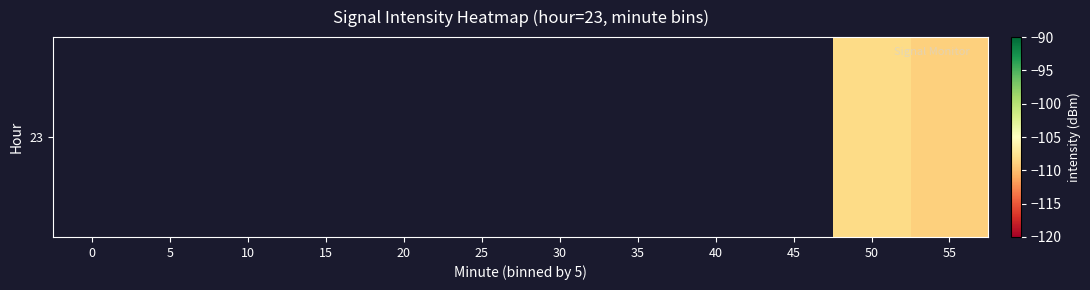

Rank the categories by value from lowest to highest.

55, 0, 5, 10, 15, 20, 25, 30, 35, 40, 45, 50